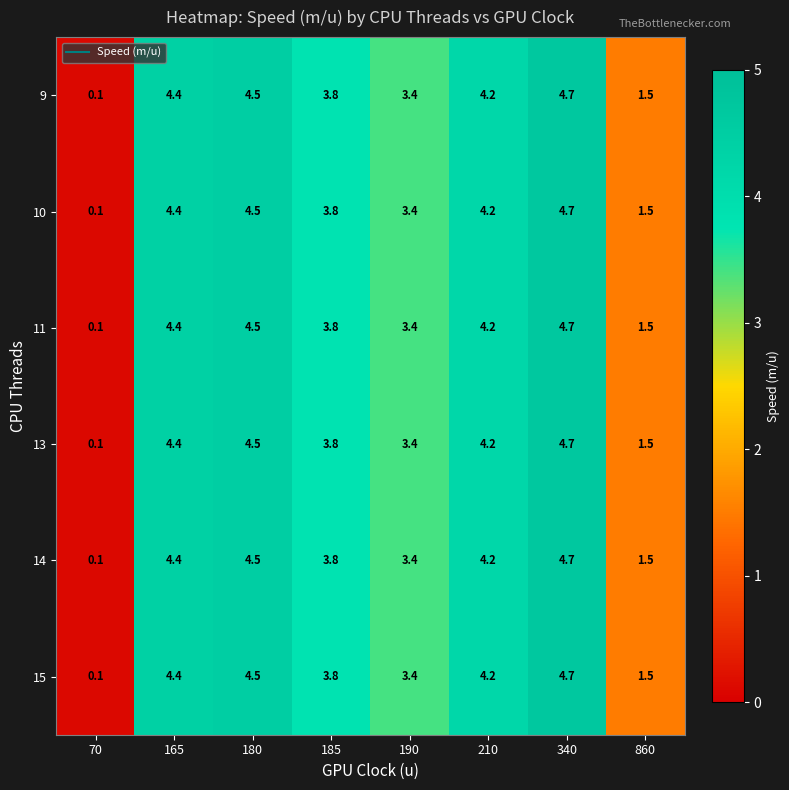

Which category has the highest value in the 10 series?

340